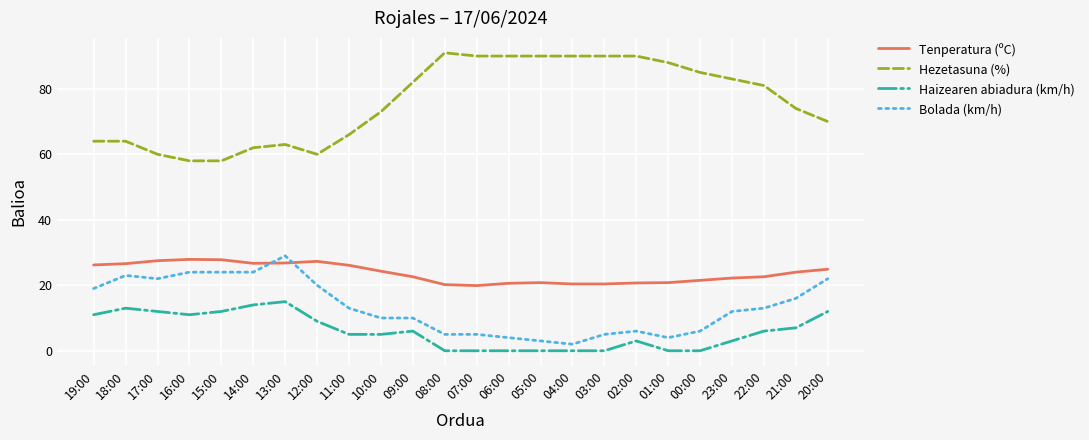

How many lines are shown in the chart?

4